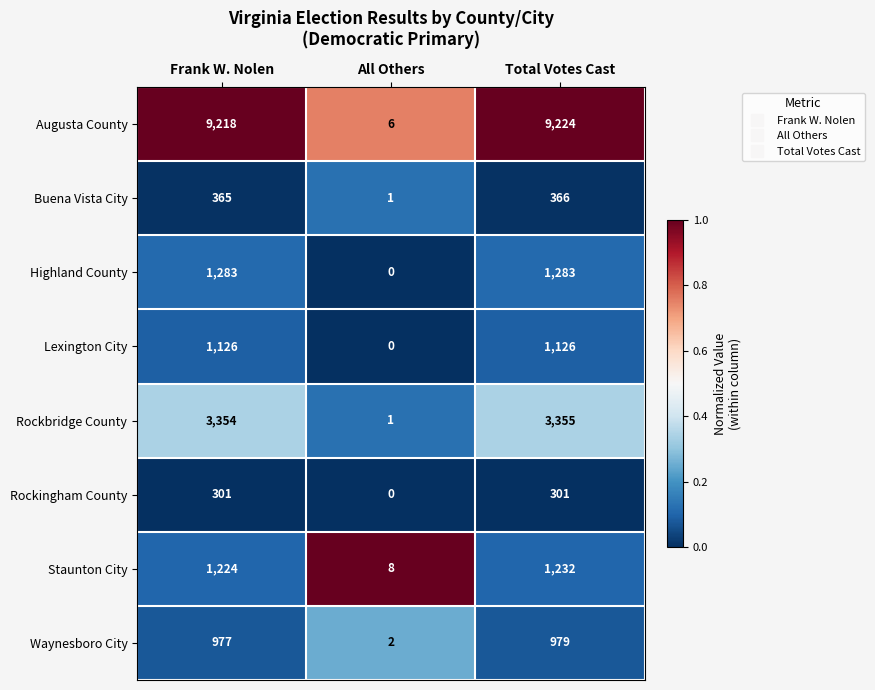

Rank the series by their maximum value, from lowest to highest.

Rockingham County, Buena Vista City, Waynesboro City, Lexington City, Staunton City, Highland County, Rockbridge County, Augusta County